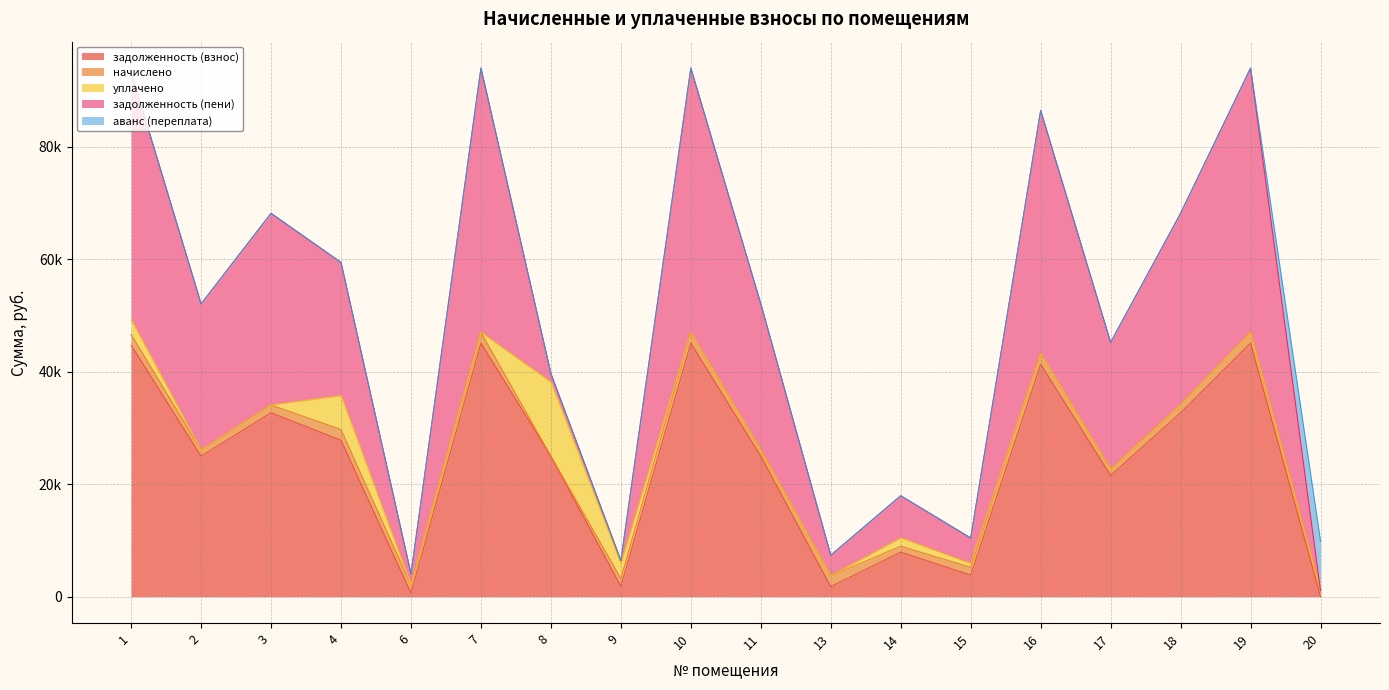

In задолженность (пени), how many points are lower than both neighbors (excluding endpoints)?

6